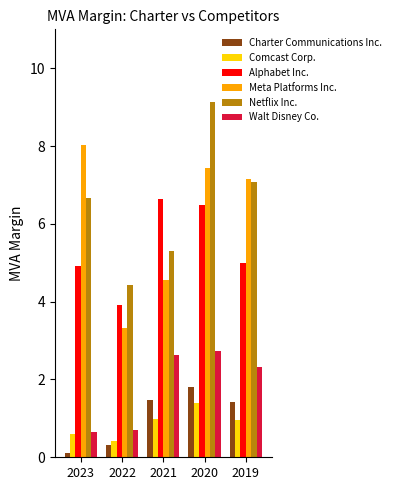

How many data points in Netflix Inc. are above 6?

3